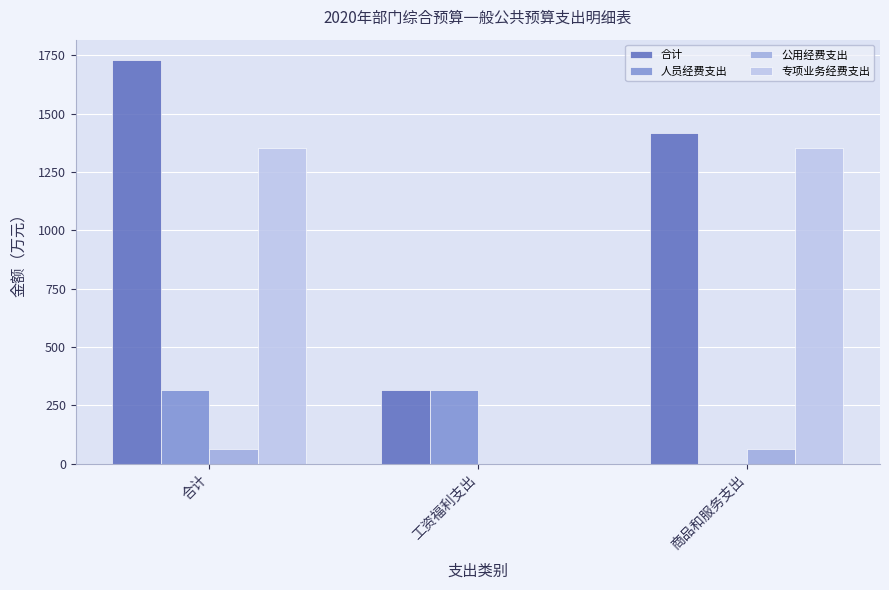

Which series changed the most between 工资福利支出 and 商品和服务支出?

专项业务经费支出